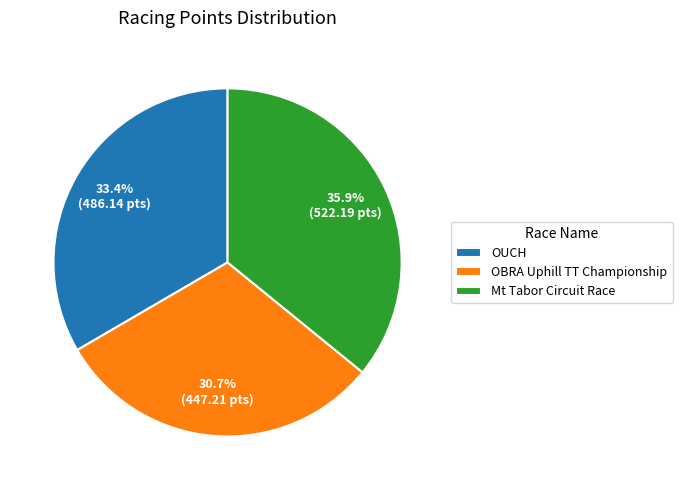

What percentage is the OUCH slice, to the nearest percent?

33%